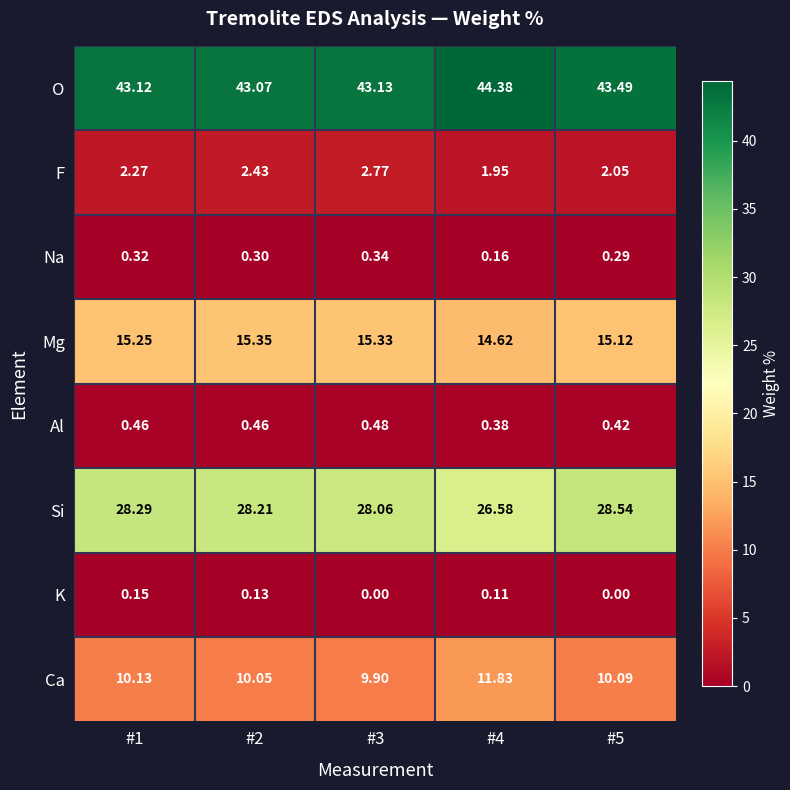

Which series has the largest total across all categories?

O